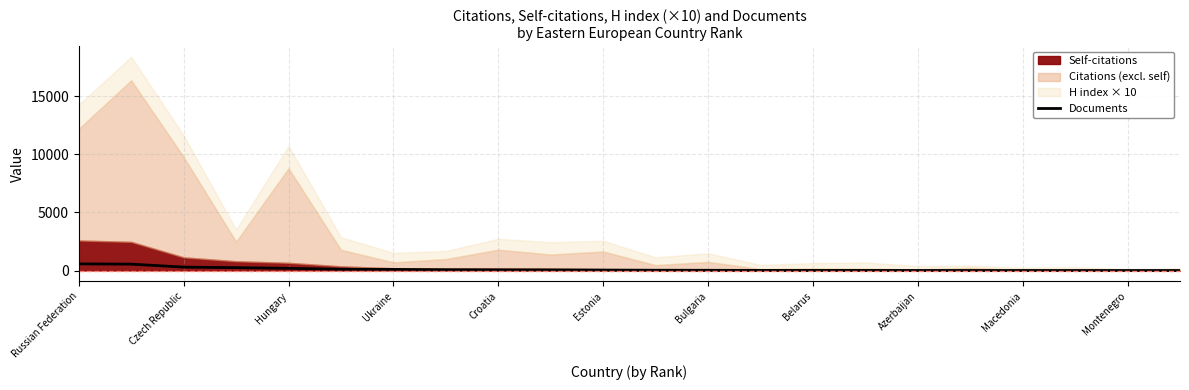

At which label is the value closest to 286?

Czech Republic